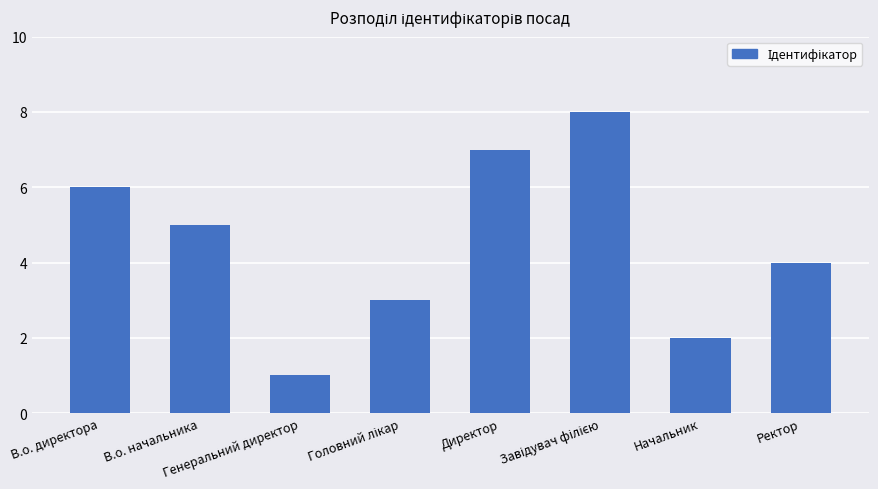

Count the number of data series in this chart.

1